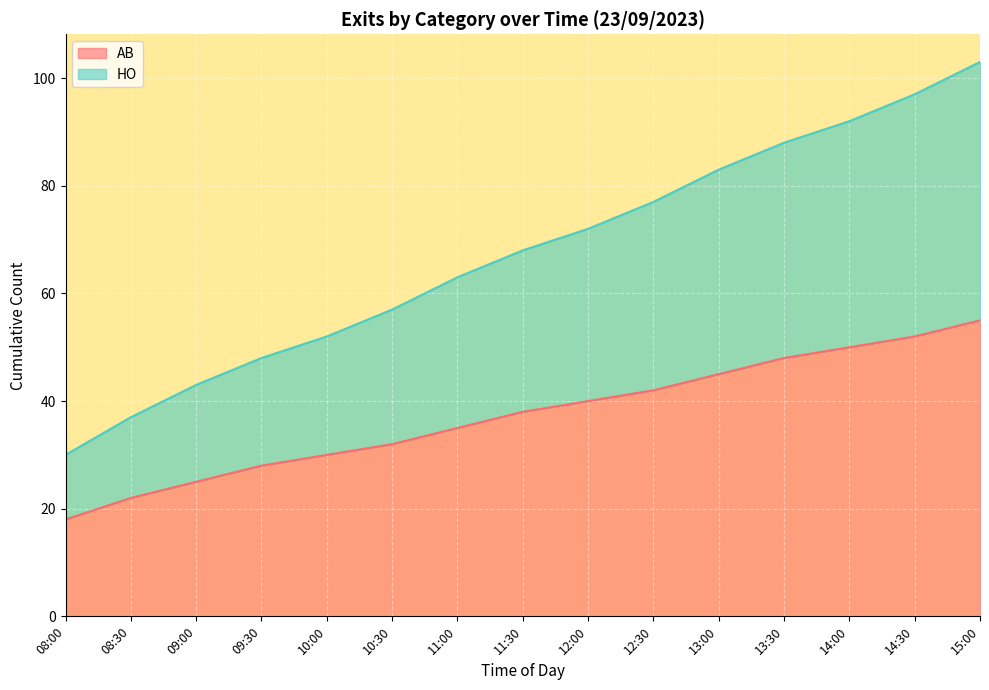

True or false: HO has a value of 158 at 15:00.

False